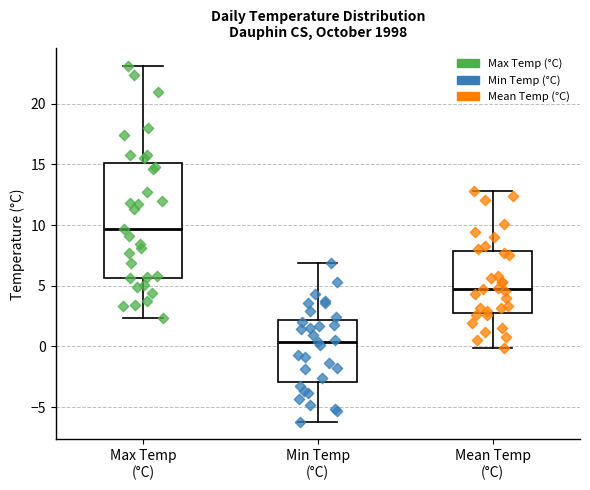

Where does the upper whisker of the box for Min Temp (°C) end on the y-axis? The values are not printed on the chart, so give them approximately, as read against the axis.

7.0